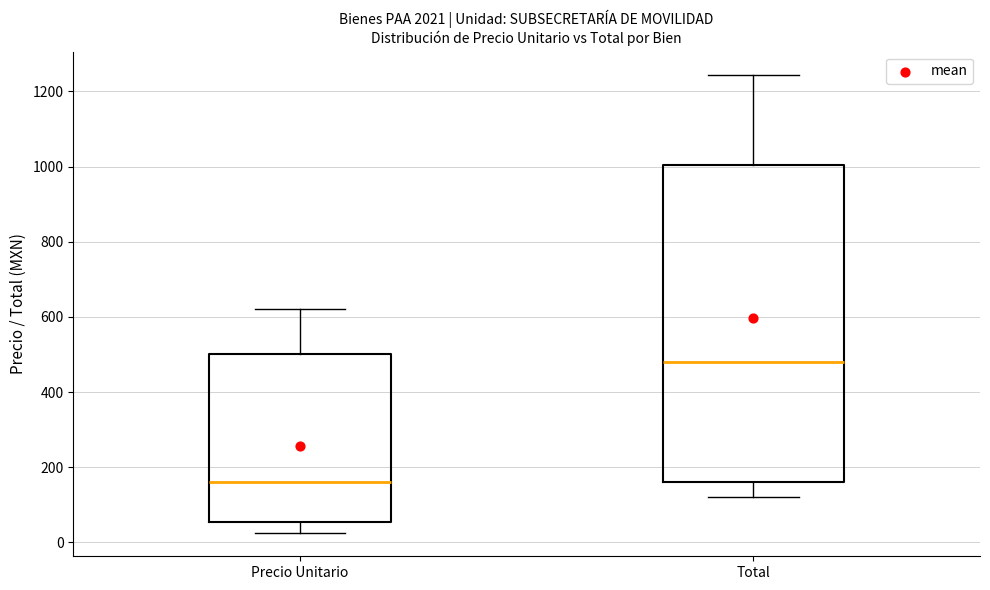

Comparing the boxes themselves (not the whiskers), which one is the tallest?

Total